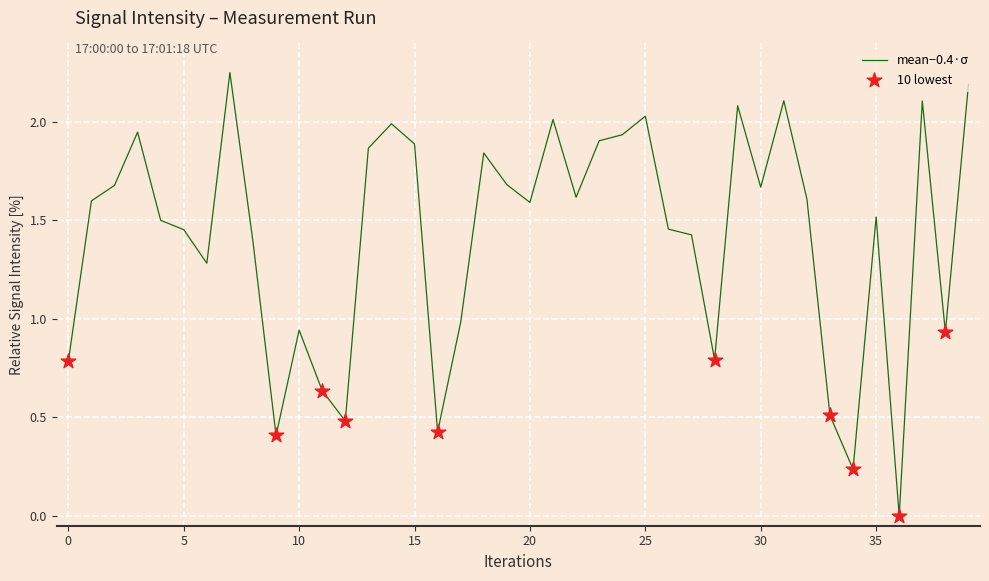

How many lines are shown in the chart?

1